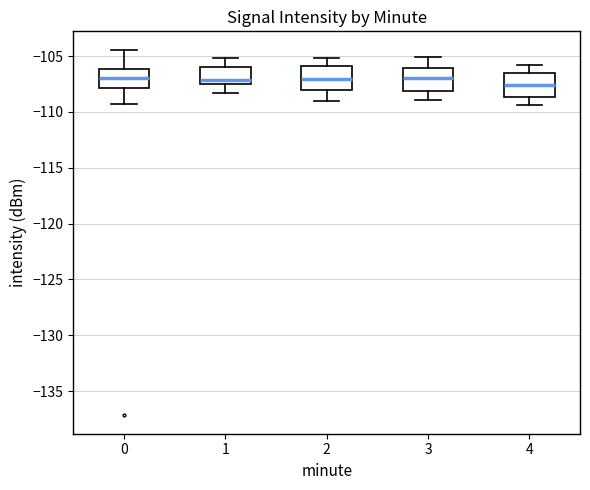

Reading left to right, transcribe this box plot: for each box, give where its median line is, the range the box spans, and where its two whiskers end, as read against the y-axis. The values are not printed on the chart, so give them approximately, as read against the axis.

0: median -107.0, box -108.0 to -106.0, whiskers -109.5 to -104.5
1: median -107.0, box -107.5 to -106.0, whiskers -108.5 to -105.0
2: median -107.0, box -108.0 to -106.0, whiskers -109.0 to -105.0
3: median -107.0, box -108.0 to -106.0, whiskers -109.0 to -105.0
4: median -107.5, box -108.5 to -106.5, whiskers -109.5 to -106.0